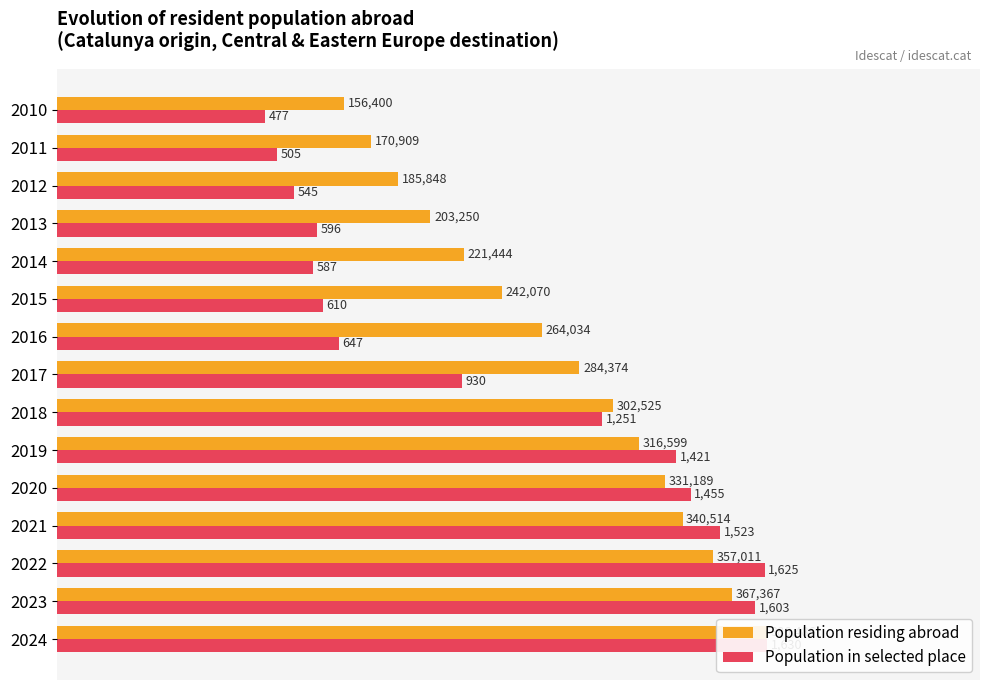

At 2014, list the series in order from largest to smallest.

Population residing abroad, Population in selected place